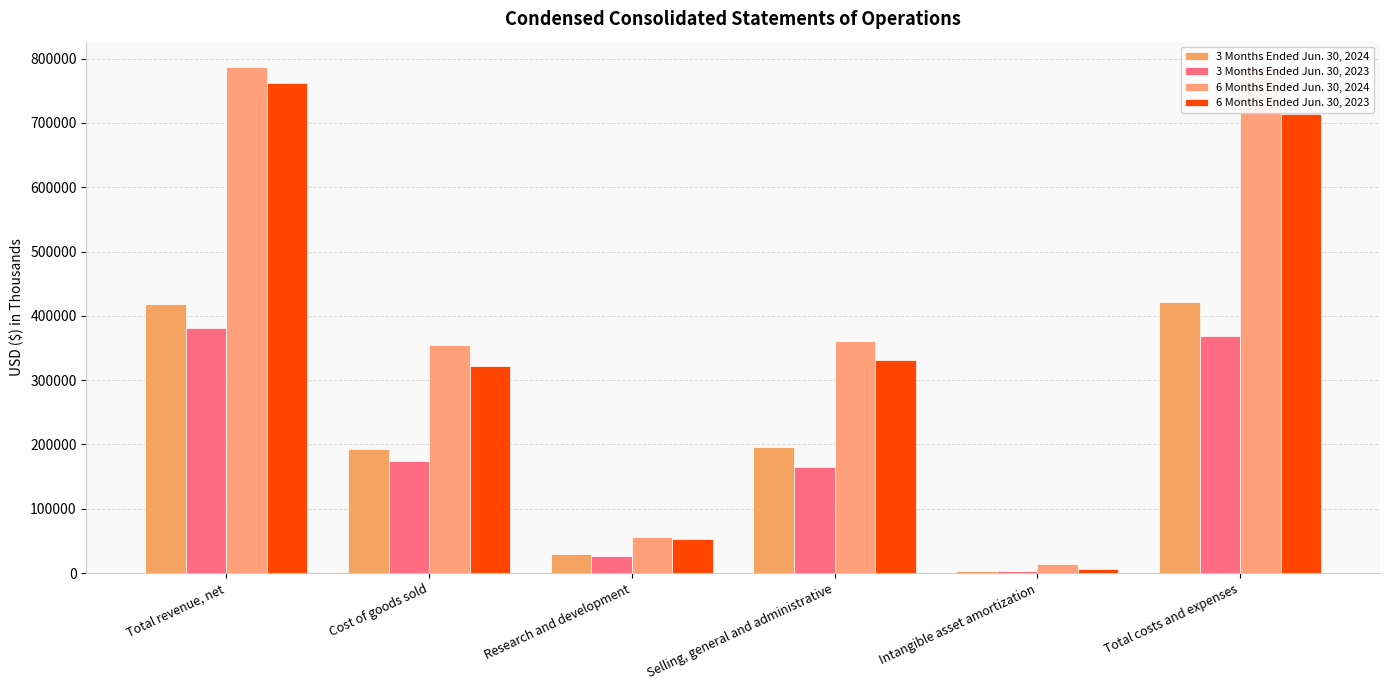

How many distinct data groups are displayed?

4